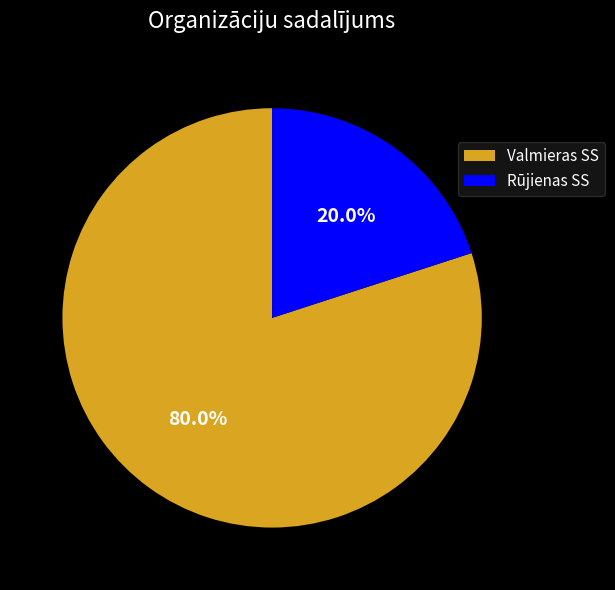

What percentage do Rūjienas SS and Valmieras SS together represent?

100.0%